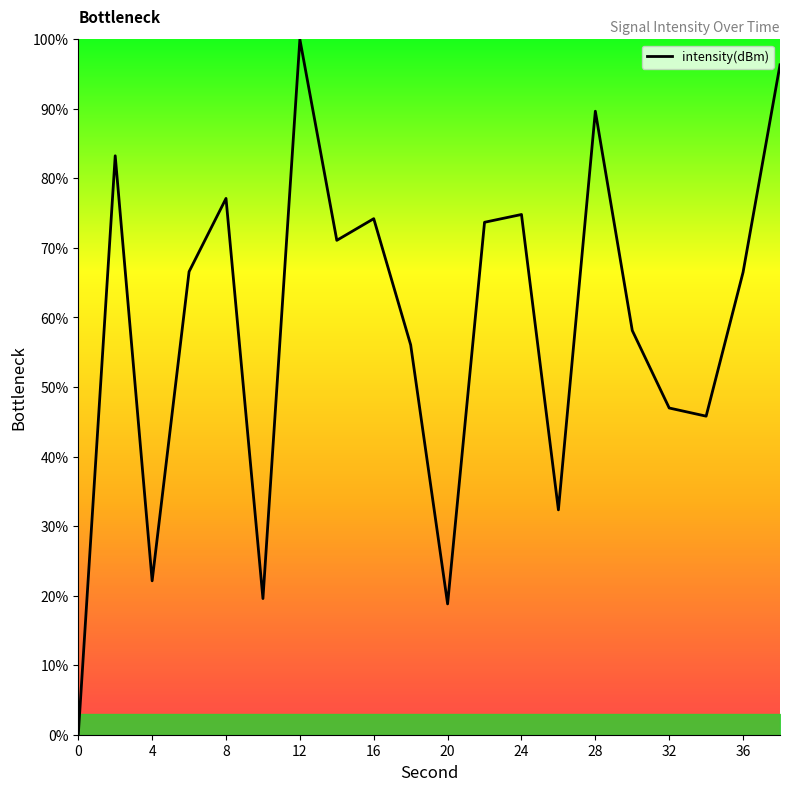

What is the maximum value shown in the chart?

100.0